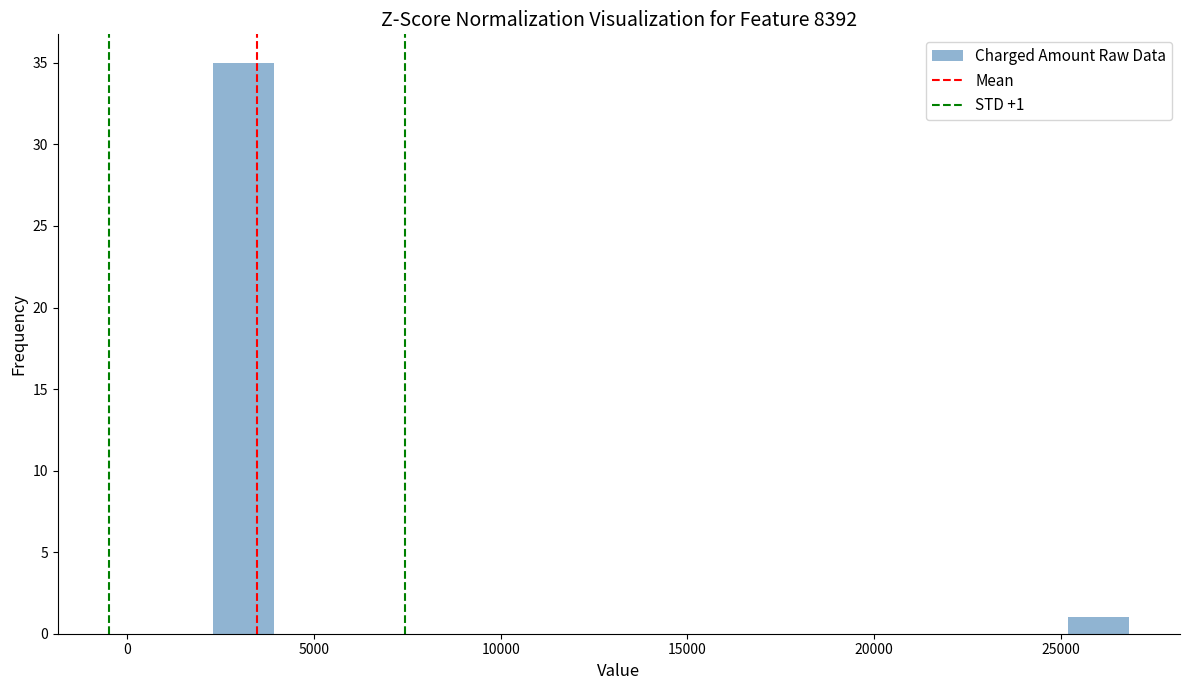

Around what value on the x-axis is the tallest bar? Give the approximate position of its centre, as read against the axis.

3000